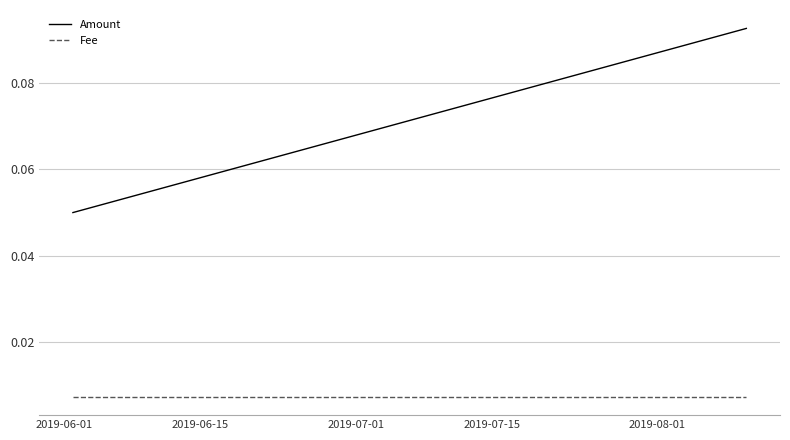

The Fee series shows 0.0 at 2019-06-01. True or false?

False